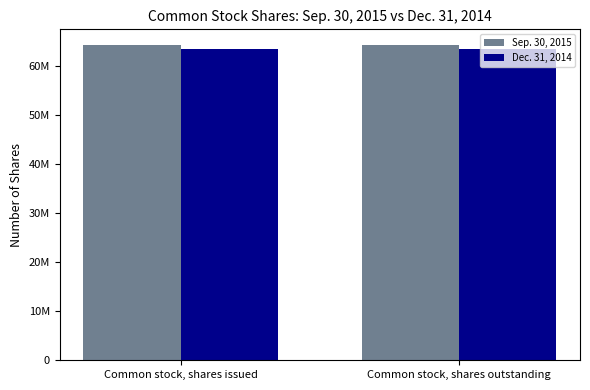

Which series changed the most between Common stock, shares issued and Common stock, shares outstanding?

Sep. 30, 2015